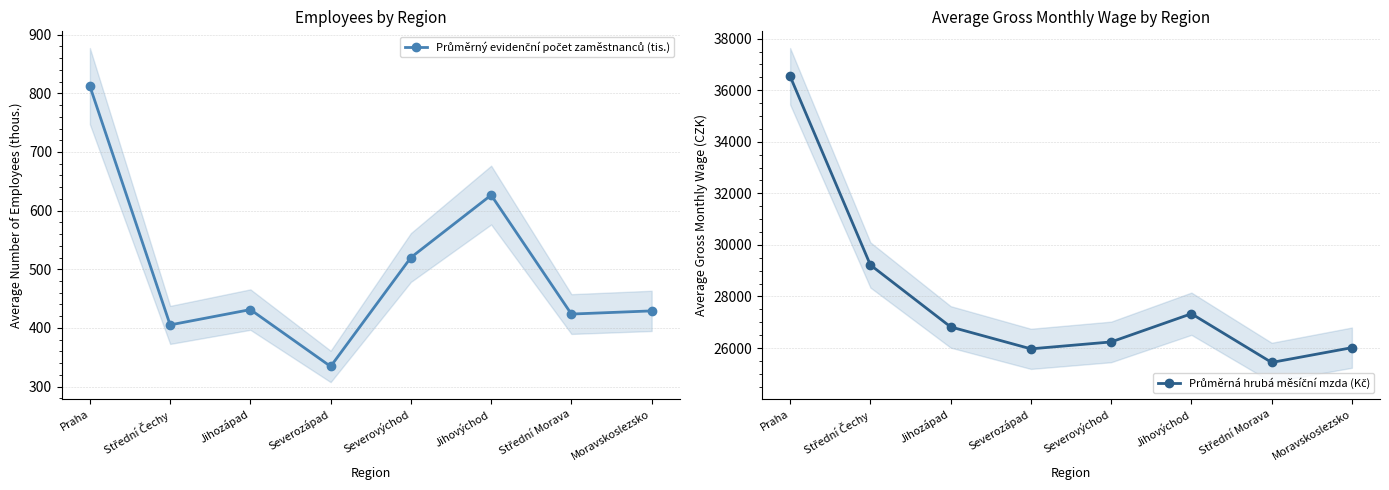

How many lines are shown in the chart?

2